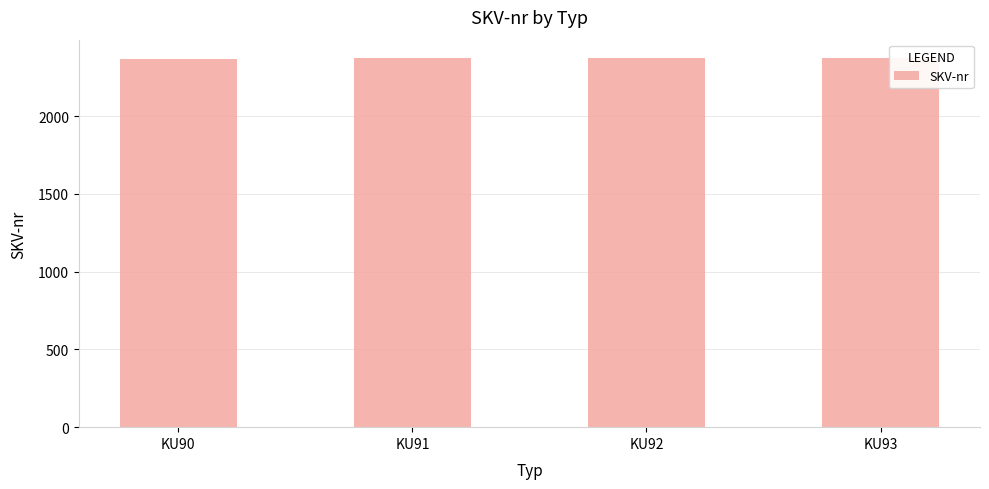

What is the minimum value shown in the chart?

2371